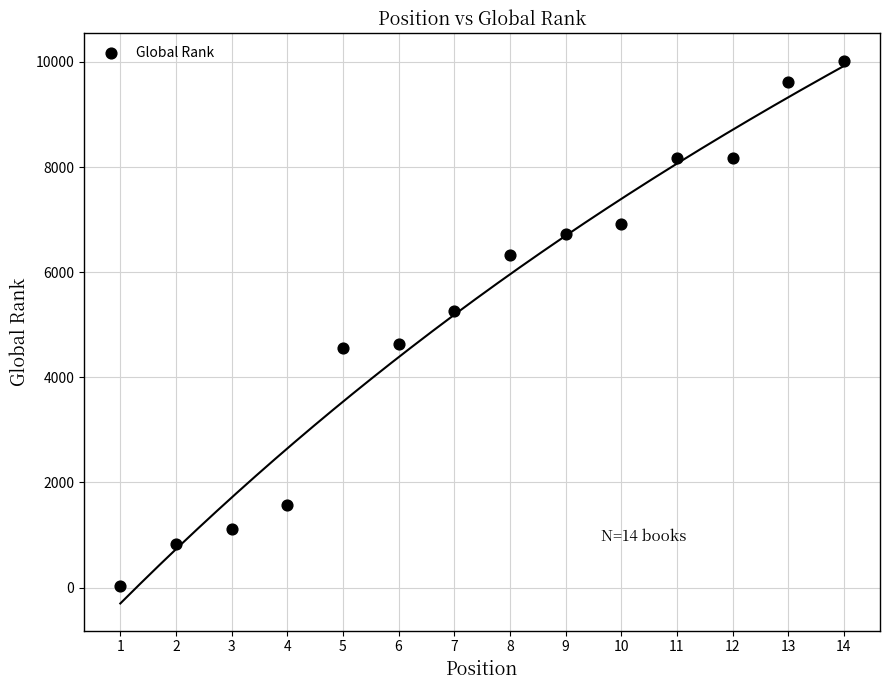

What is the range of X values (max minus min)?

13